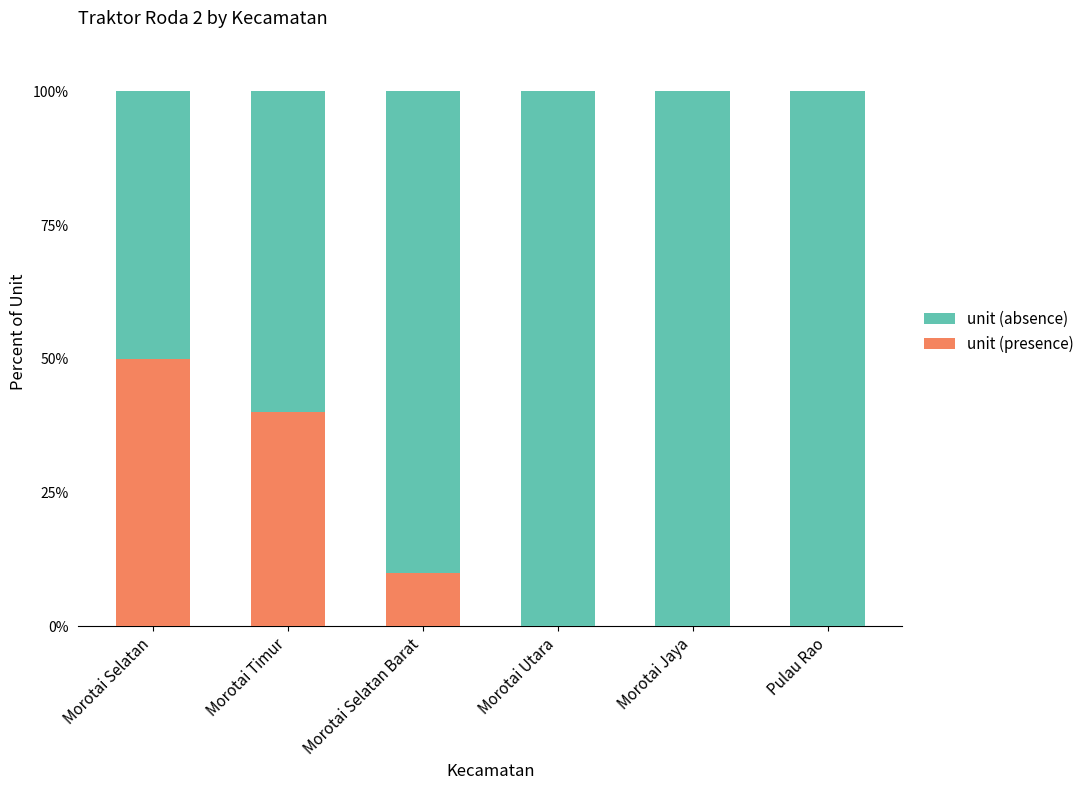

Reading right to left, what are the values for unit (presence)?

Pulau Rao=0	Morotai Jaya=0	Morotai Utara=0	Morotai Selatan Barat=10	Morotai Timur=40	Morotai Selatan=50